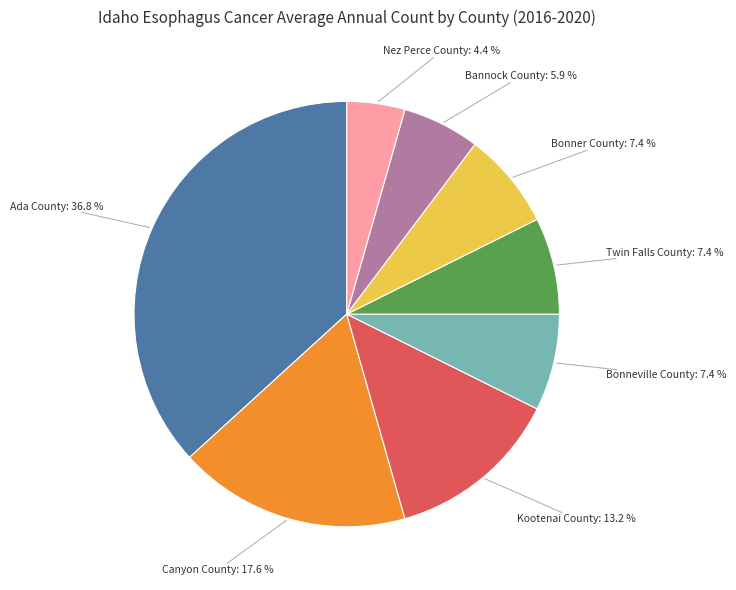

Does any single category account for the majority?

No